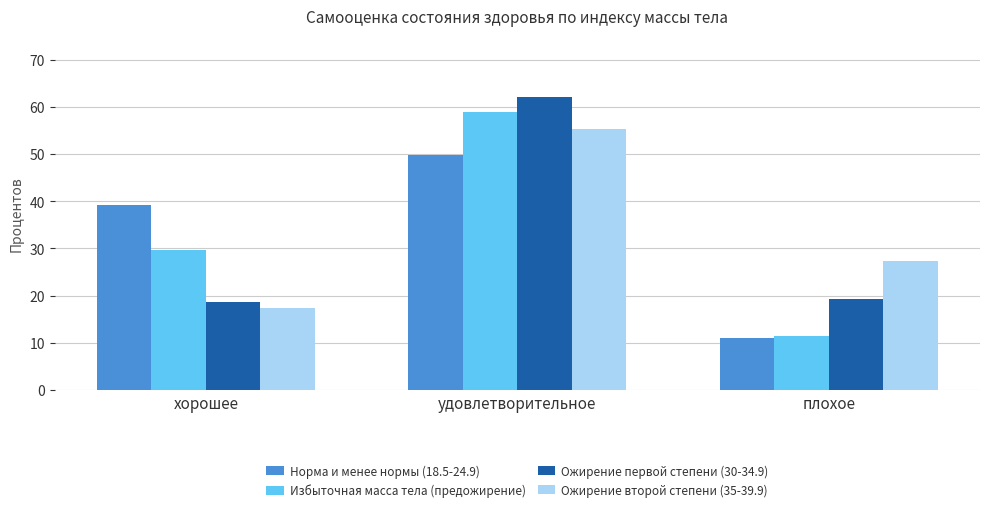

Which category has the lowest value across all series?

плохое